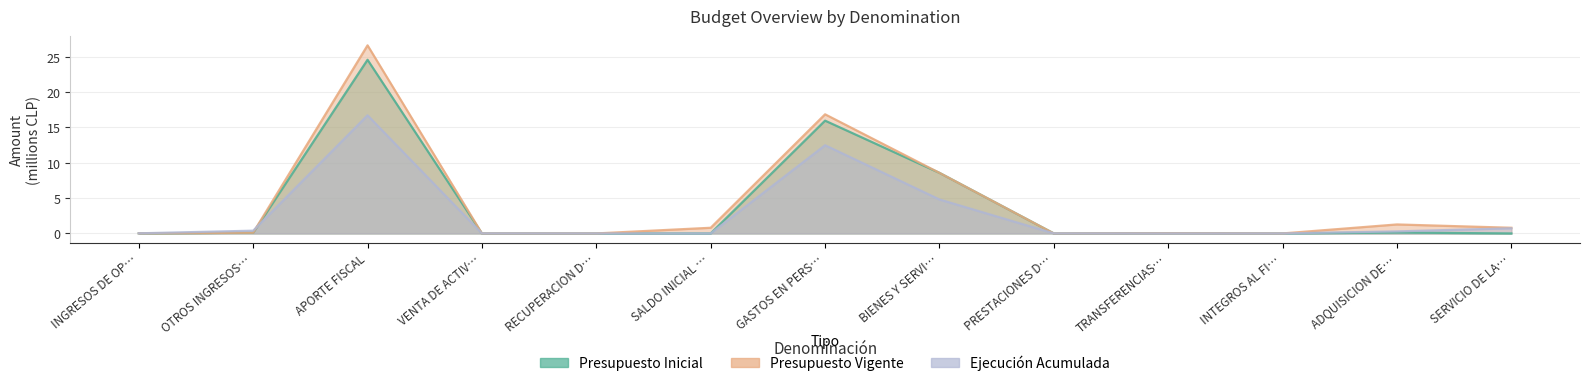

In Presupuesto Vigente, how many points are higher than both neighbors (excluding endpoints)?

4